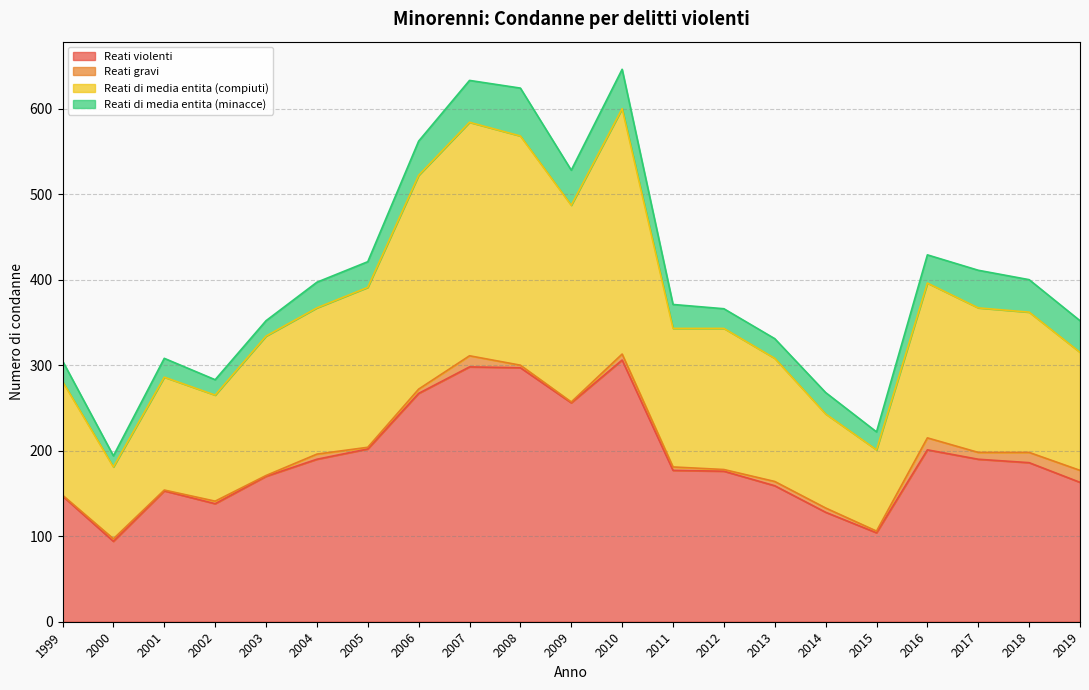

At how many categories does at least one series exceed 476?

5